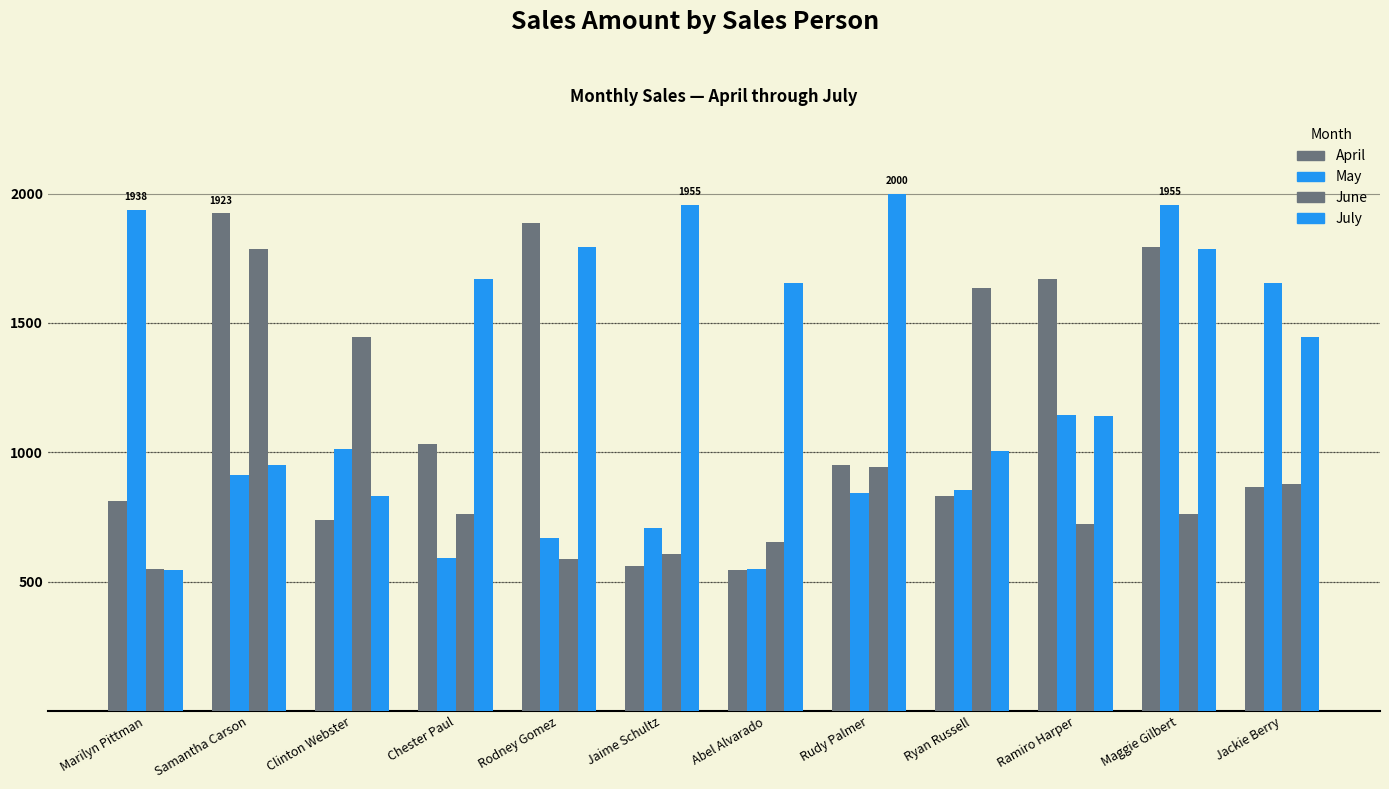

Does the chart contain any negative values?

No